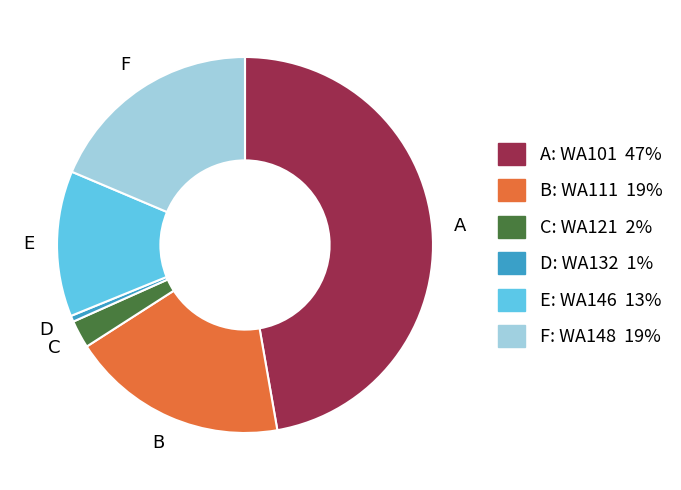

Combined, do D: WA132 1% and F: WA148 19% account for over 50%?

No